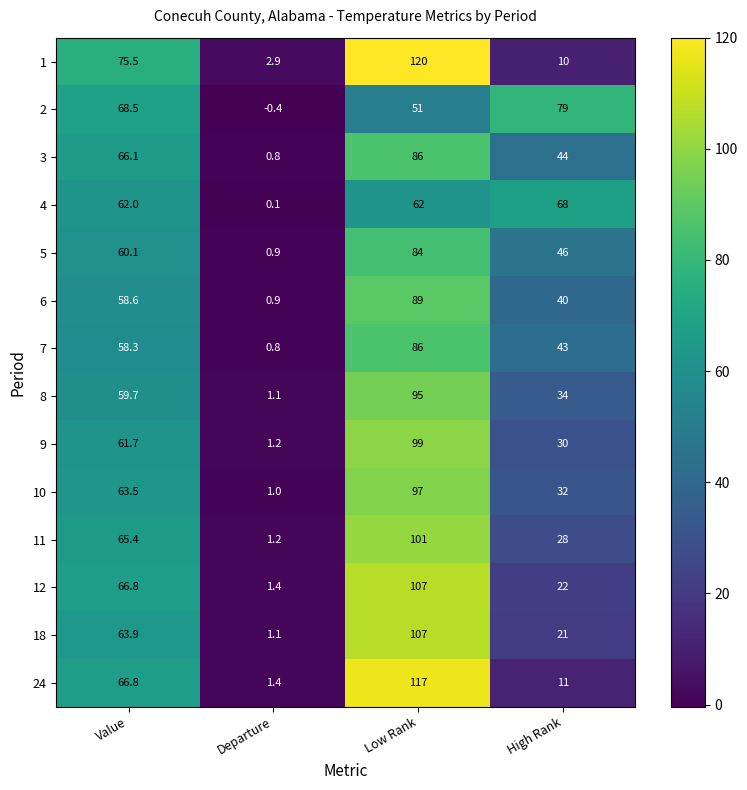

At how many categories does at least one series exceed 70?

3